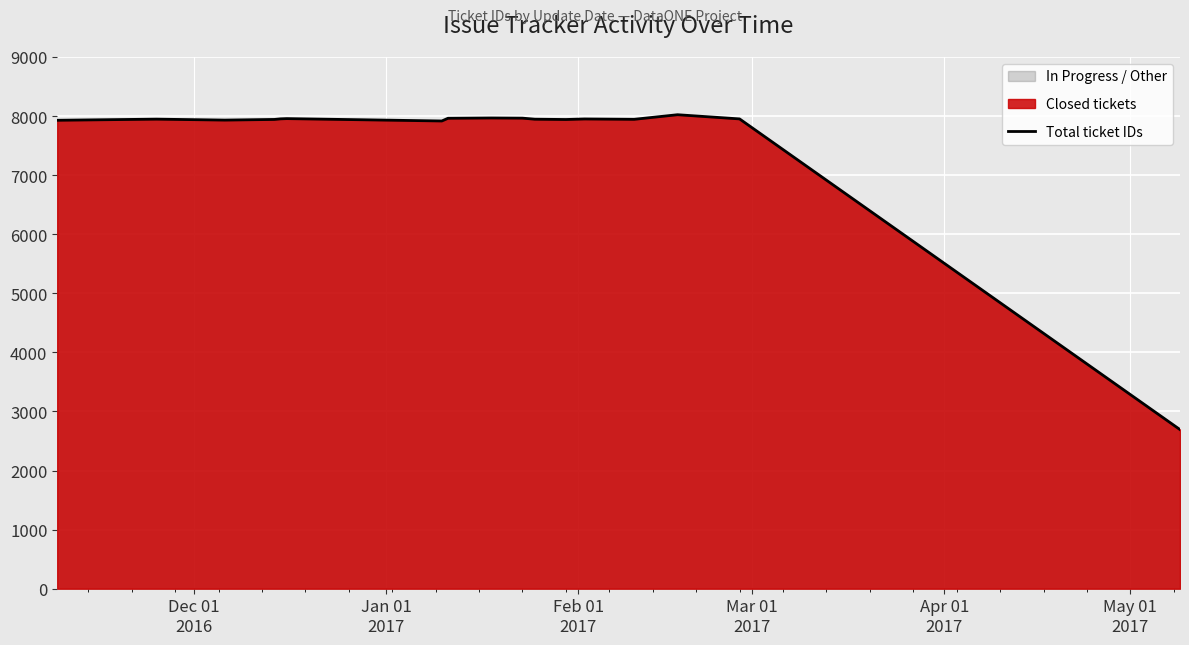

What is the smallest value displayed?

2693